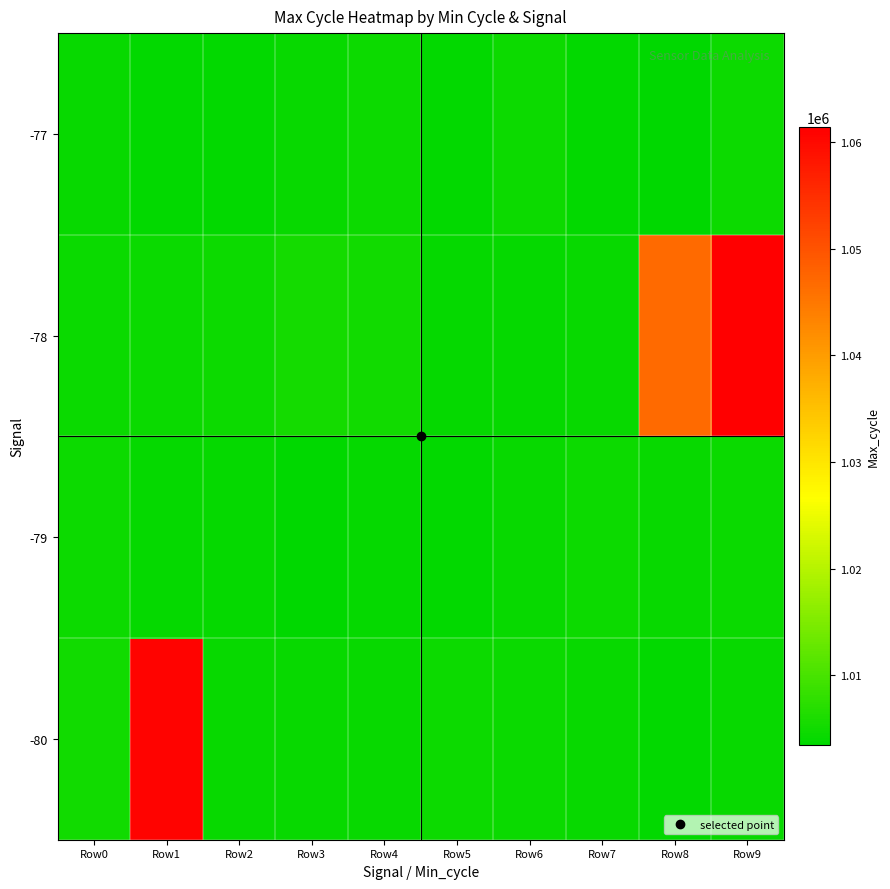

Reading left to right, what are all the values shown in this chart?

-80: Row0=1005156	Row1=1060693	Row2=1004167	Row3=1004338	Row4=1004215	Row5=1004664	Row6=1004349	Row7=1004183	Row8=1003751	Row9=1004140
-79: Row0=1004796	Row1=1004098	Row2=1004007	Row3=1003588	Row4=1003896	Row5=1003737	Row6=1004168	Row7=1004662	Row8=1004341	Row9=1004376
-78: Row0=1004380	Row1=1004347	Row2=1004588	Row3=1005338	Row4=1005057	Row5=1003936	Row6=1004050	Row7=1004120	Row8=1046761	Row9=1061369
-77: Row0=1004277	Row1=1003875	Row2=1003810	Row3=1004178	Row4=1004729	Row5=1003726	Row6=1004724	Row7=1003763	Row8=1003439	Row9=1004659